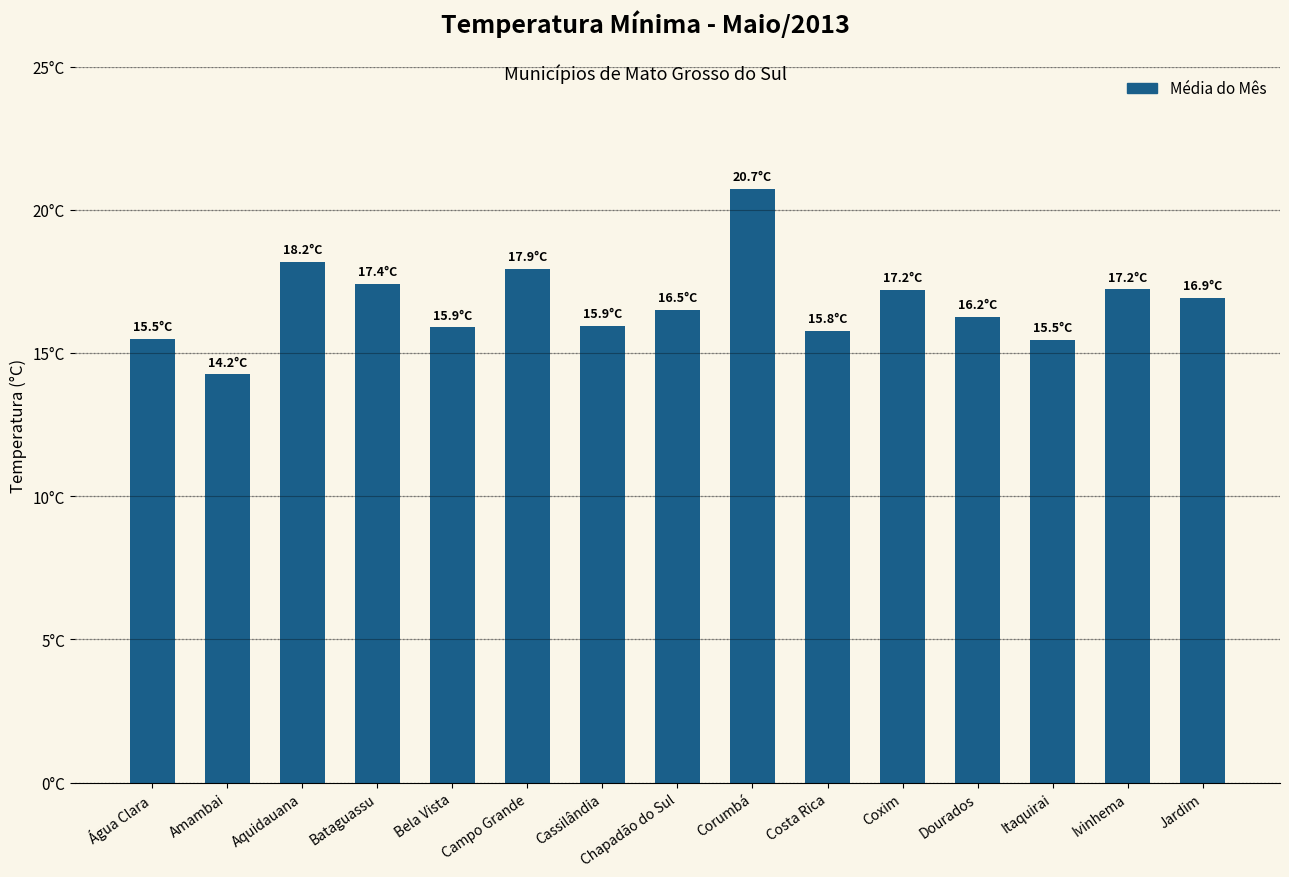

Read the value at Itaquirai.

15.5